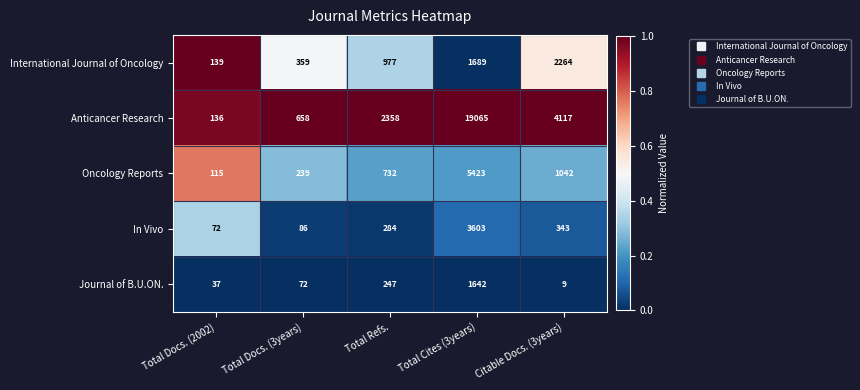

At which category is the sum across all series the highest?

Total Cites (3years)